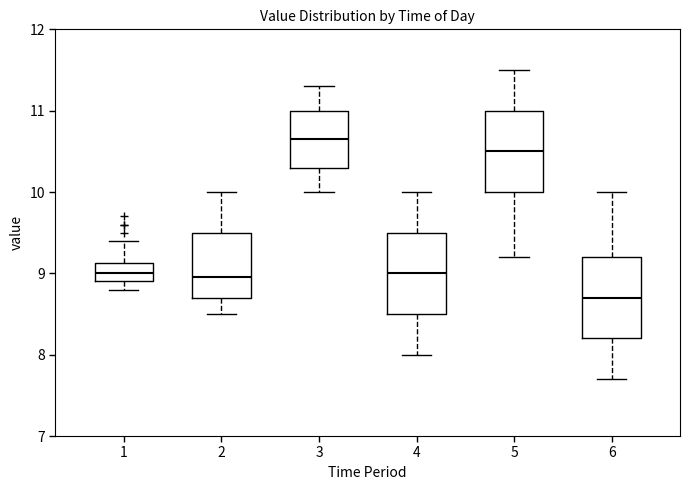

Reading left to right, transcribe this box plot: for each box, give where its median line is, the range the box spans, and where its two whiskers end, as read against the y-axis. The values are not printed on the chart, so give them approximately, as read against the axis.

1: median 9.0, box 8.9 to 9.1, whiskers 8.8 to 9.4
2: median 9.0, box 8.7 to 9.5, whiskers 8.5 to 10.0
3: median 10.7, box 10.3 to 11.0, whiskers 10.0 to 11.3
4: median 9.0, box 8.5 to 9.5, whiskers 8.0 to 10.0
5: median 10.5, box 10.0 to 11.0, whiskers 9.2 to 11.5
6: median 8.7, box 8.2 to 9.2, whiskers 7.7 to 10.0